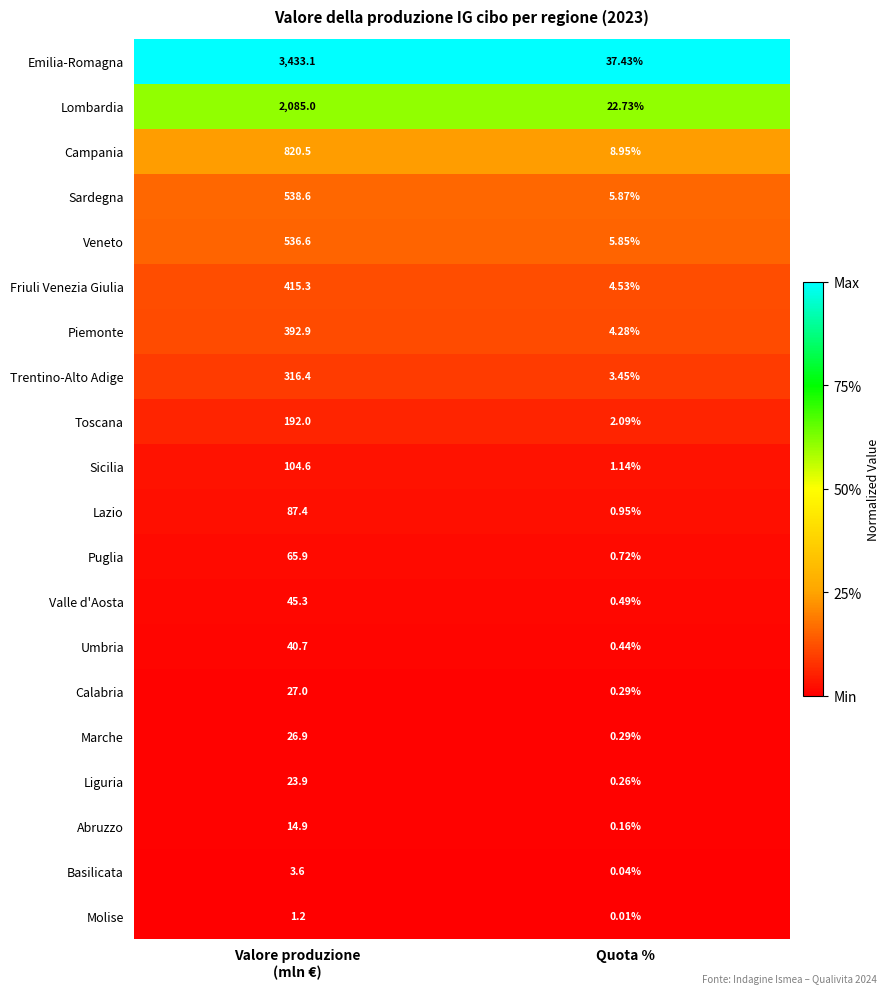

At how many categories does at least one series exceed 0?

2